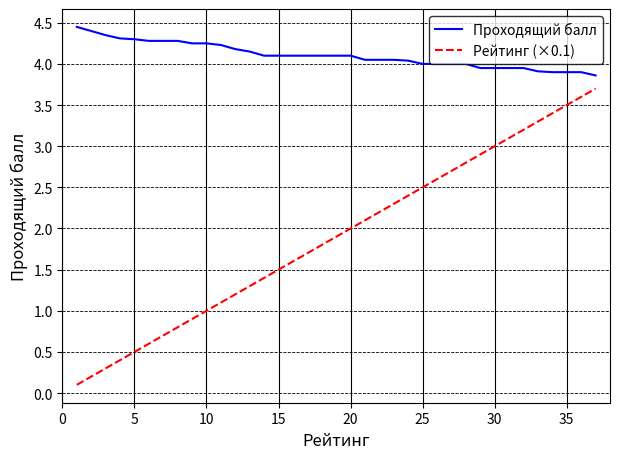

Which series has the widest spread of values?

Рейтинг (×0.1)